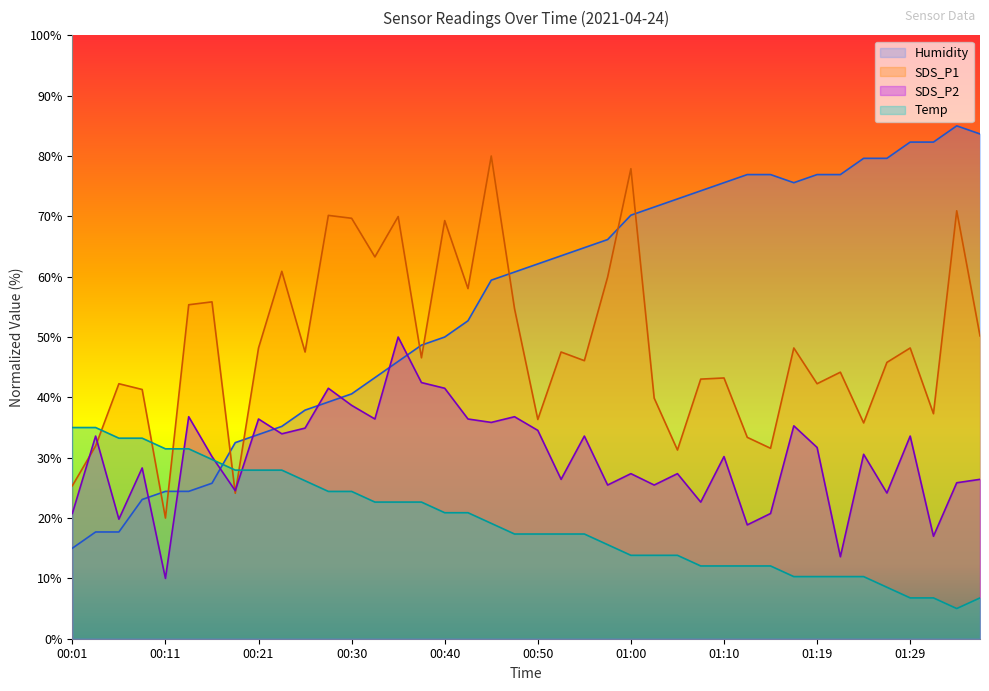

What is the greatest value displayed?

85.0